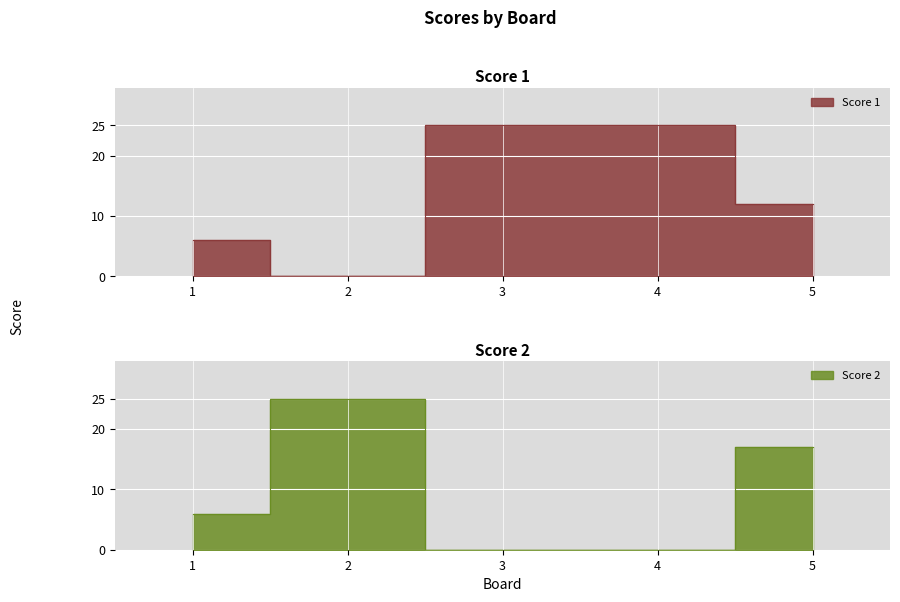

Between 5 and 3, which is larger?

3